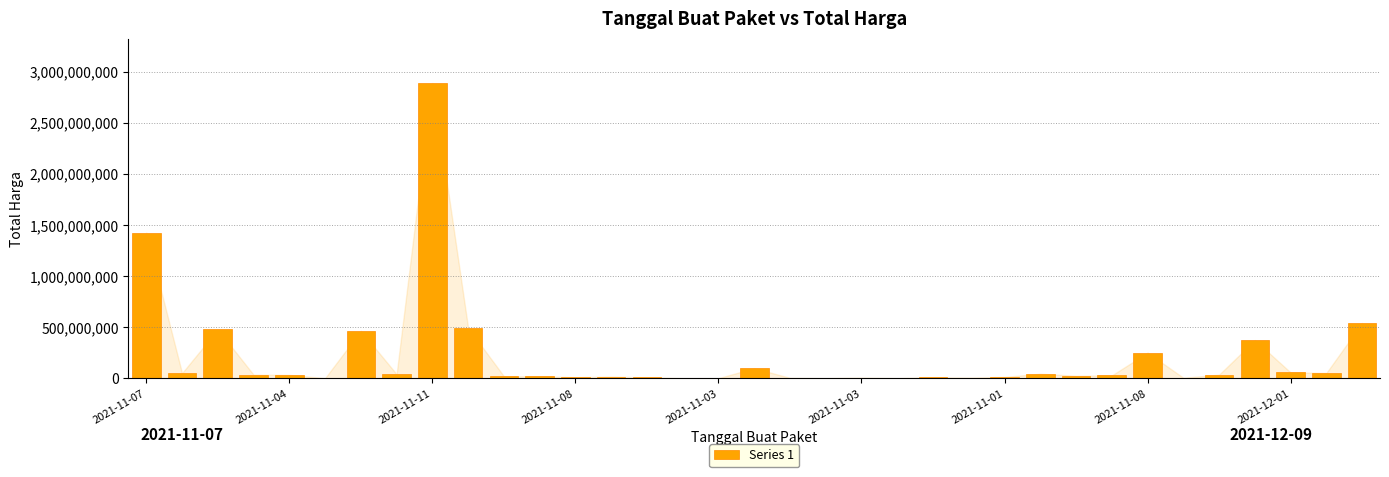

What is the maximum value shown in the chart?

2892122000